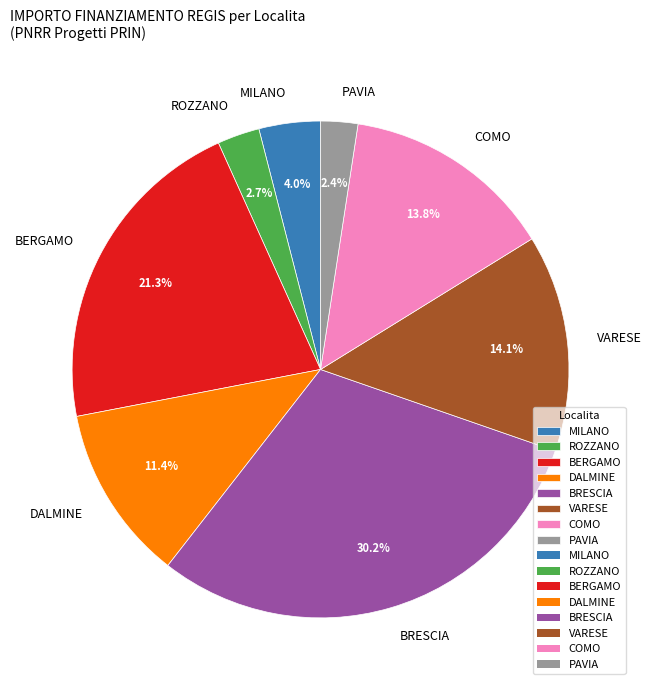

How many segments does this pie chart have?

8